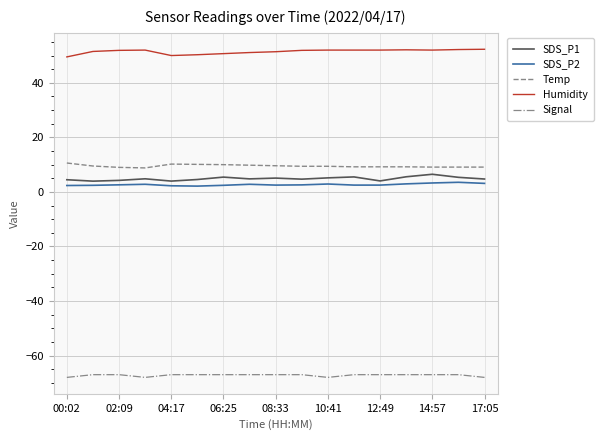

True or false: Humidity and Temp cross at least once.

False